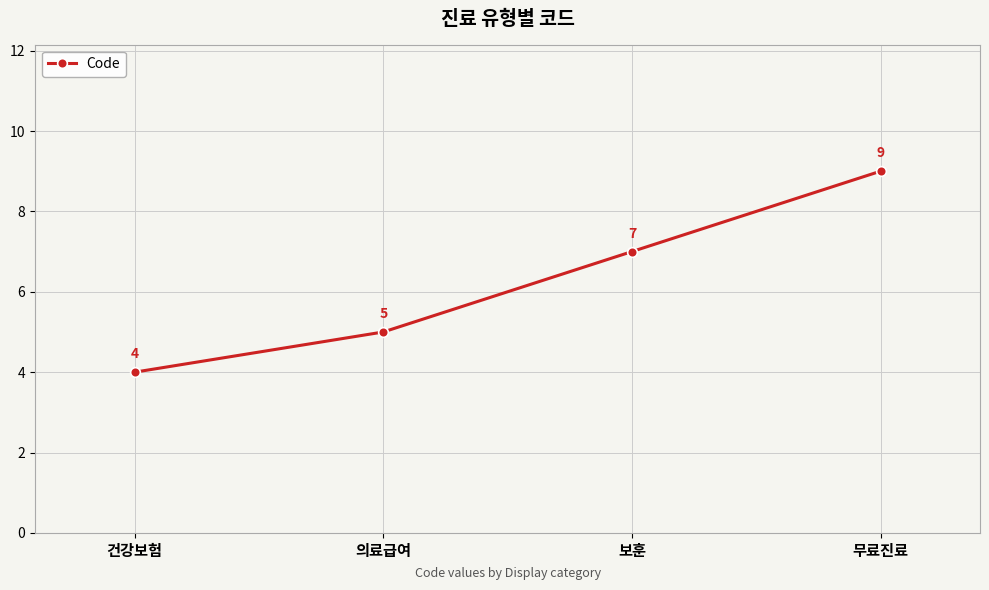

What is the label of the 4th point from the right?

건강보험